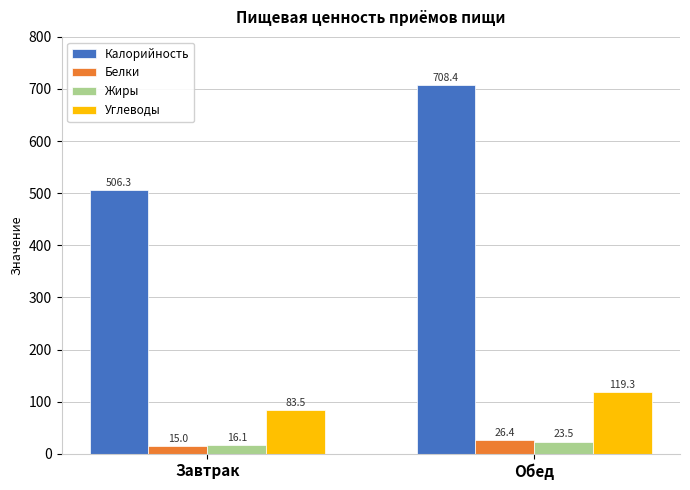

What value does the Белки series have at Обед?

26.4